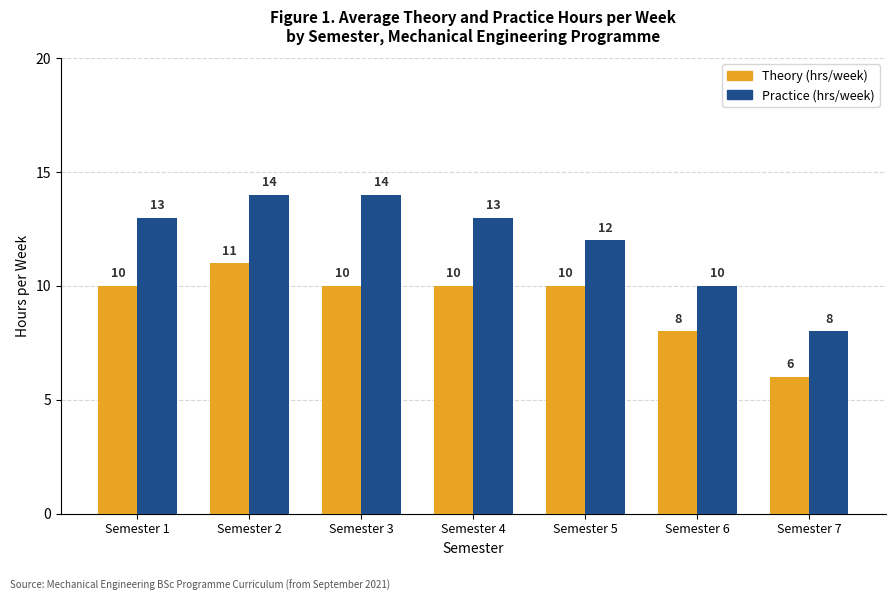

What is the difference between the Theory (hrs/week) values at Semester 2 and Semester 5?

1